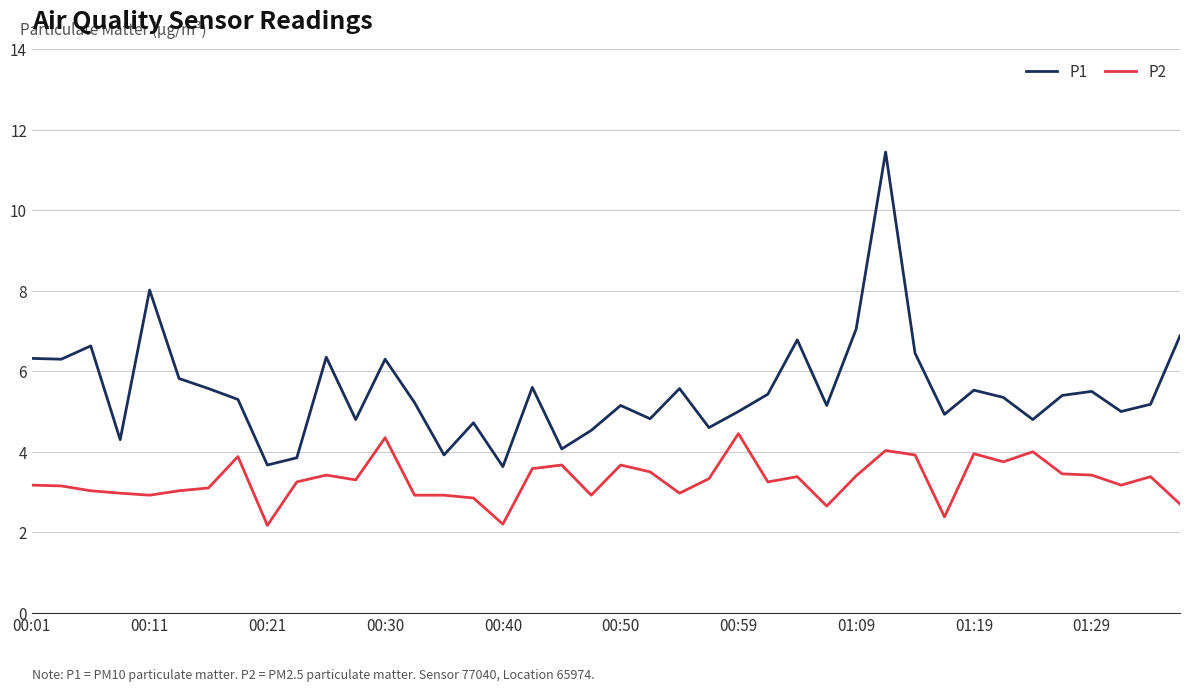

True or false: P1 has more than 2 interior local peaks.

True